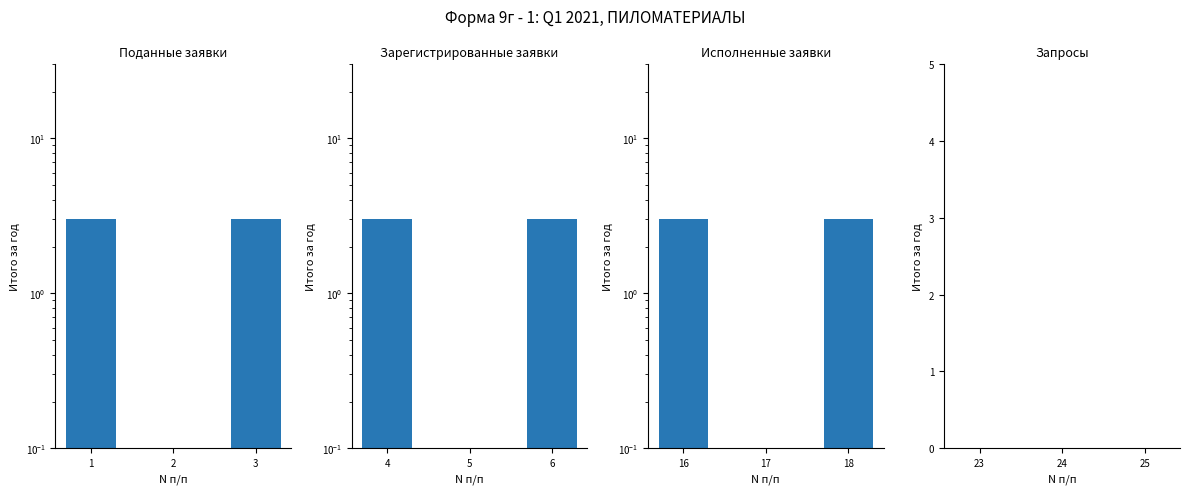

Reading left to right, what are all the values shown in this chart?

Поданные заявки: 3	0	3
Зарегистрированные заявки: 3	0	3
Исполненные заявки: 3	0	3
Запросы: 0	0	0